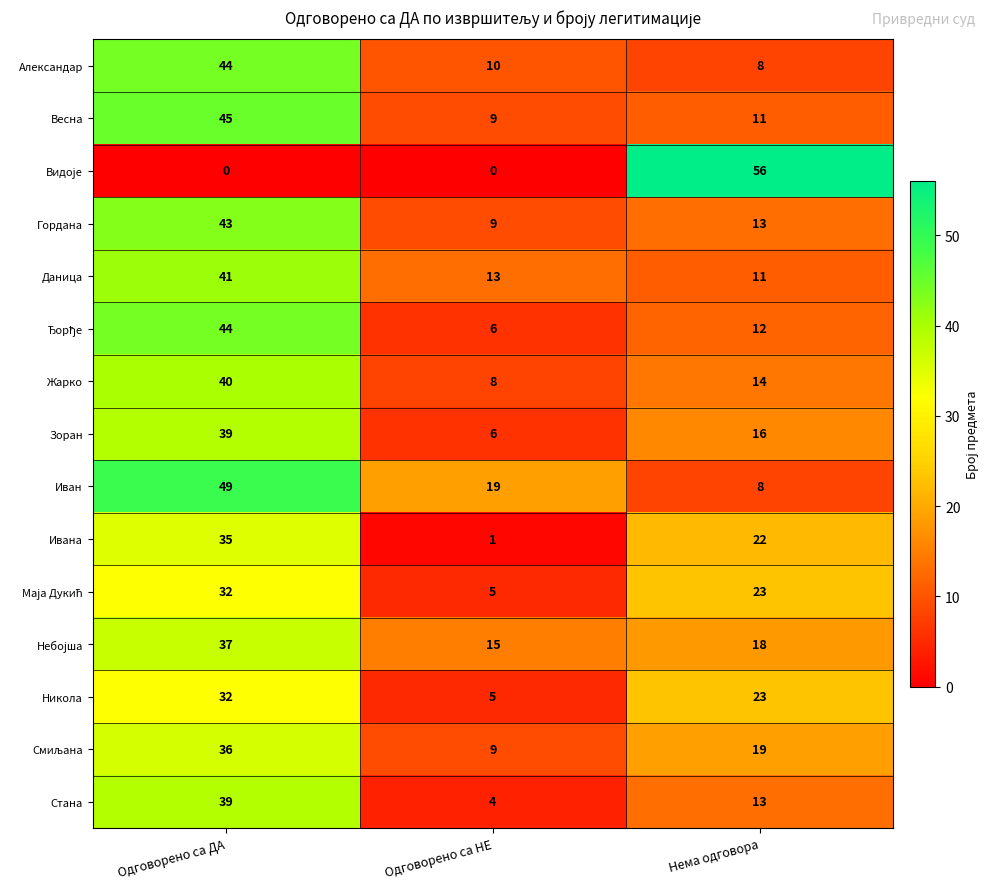

What is the difference between the highest and lowest values at Нема одговора?

48